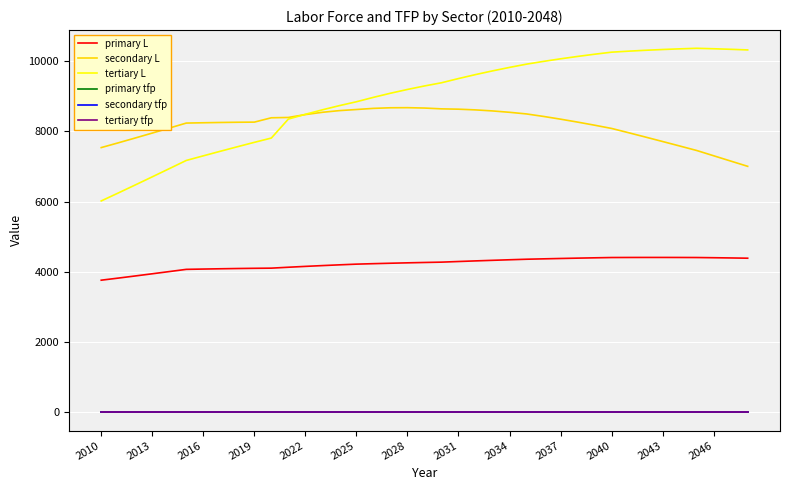

True or false: secondary tfp and primary L intersect in this chart.

False